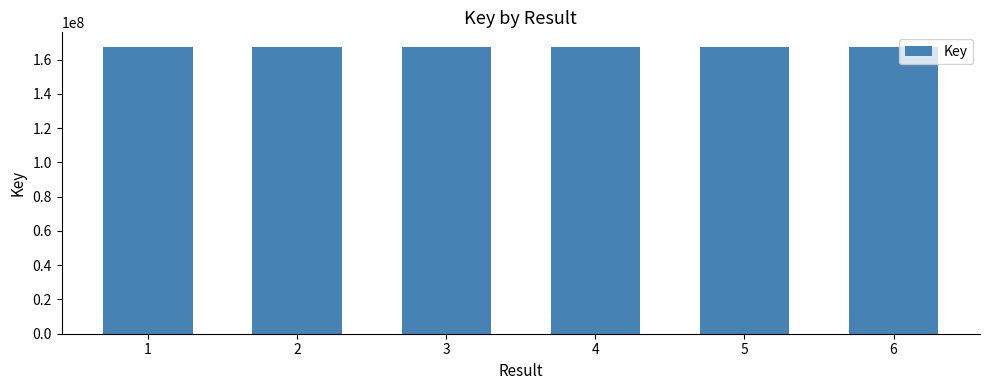

The value at 4 is 100497911. True or false?

False